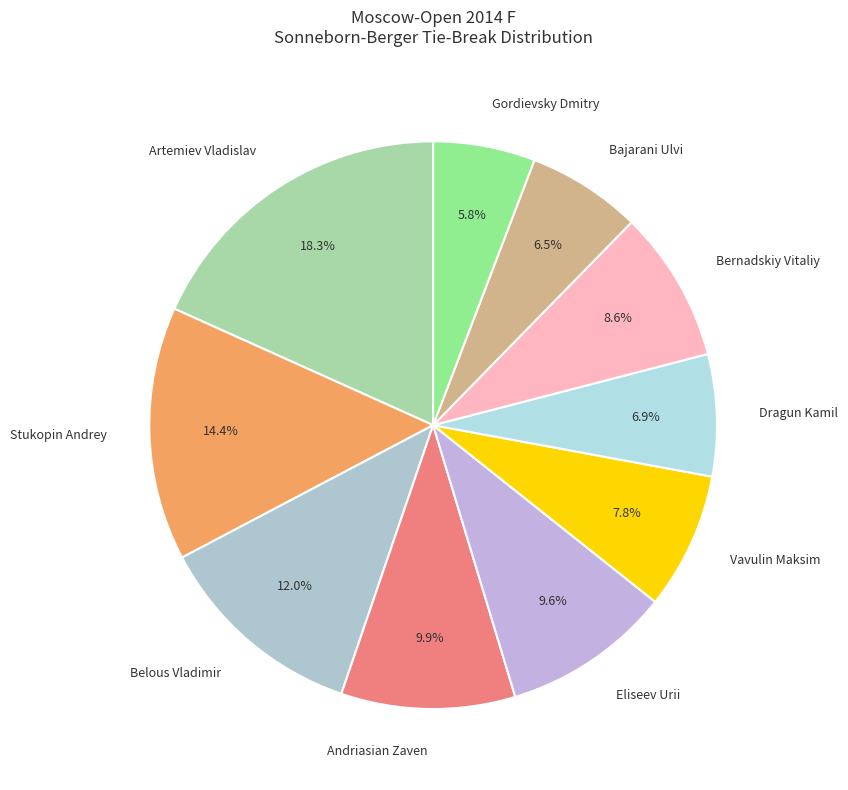

Is there any slice that represents more than half of the pie?

No